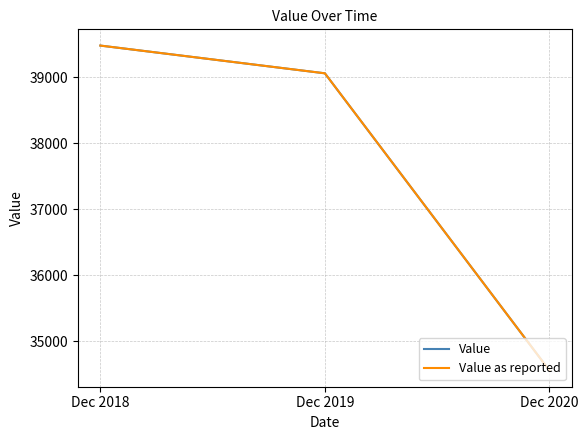

Is it true that Value as reported equals 39060 at Dec 2019?

True